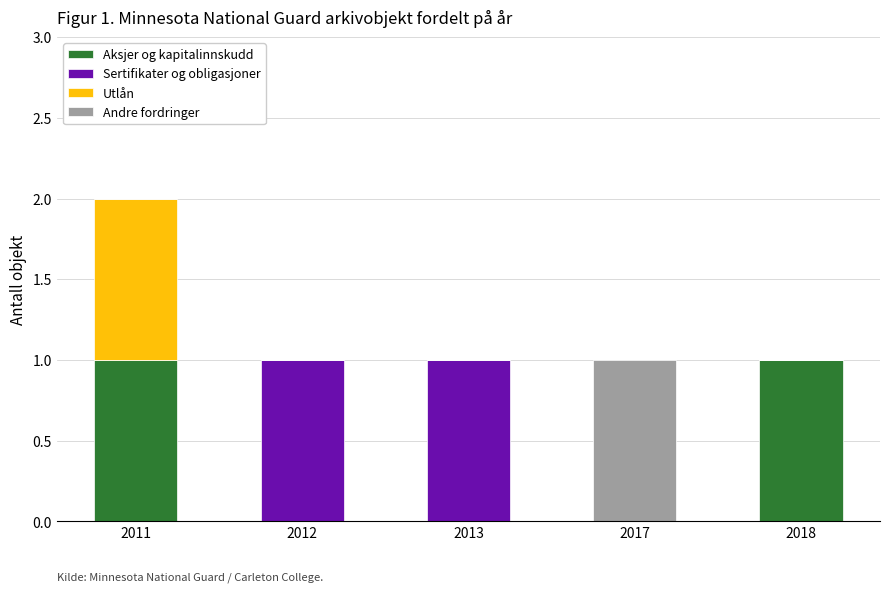

How many distinct data groups are displayed?

4